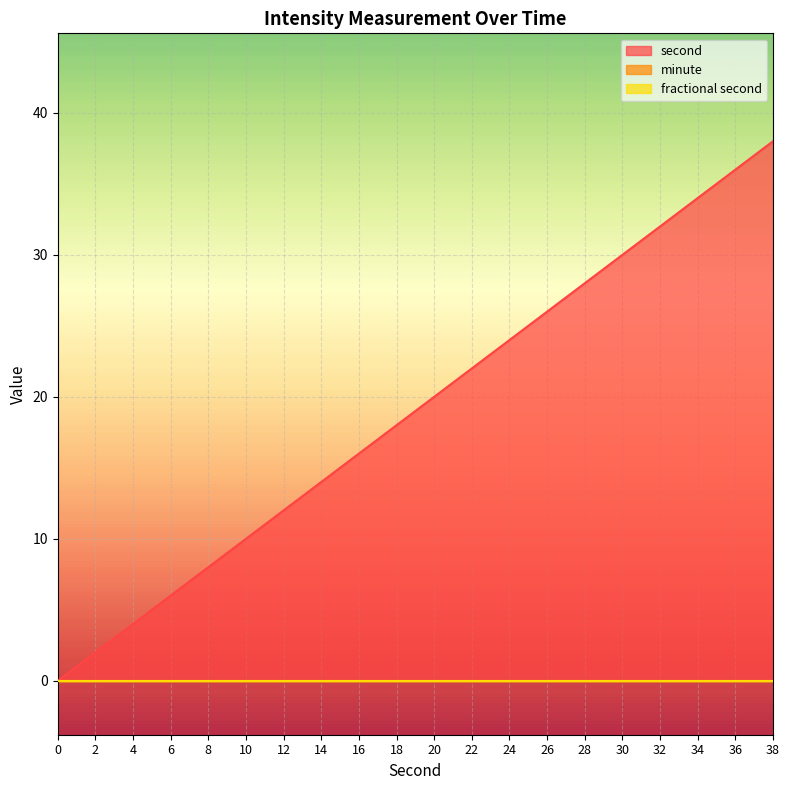

True or false: second and minute cross at least once.

False